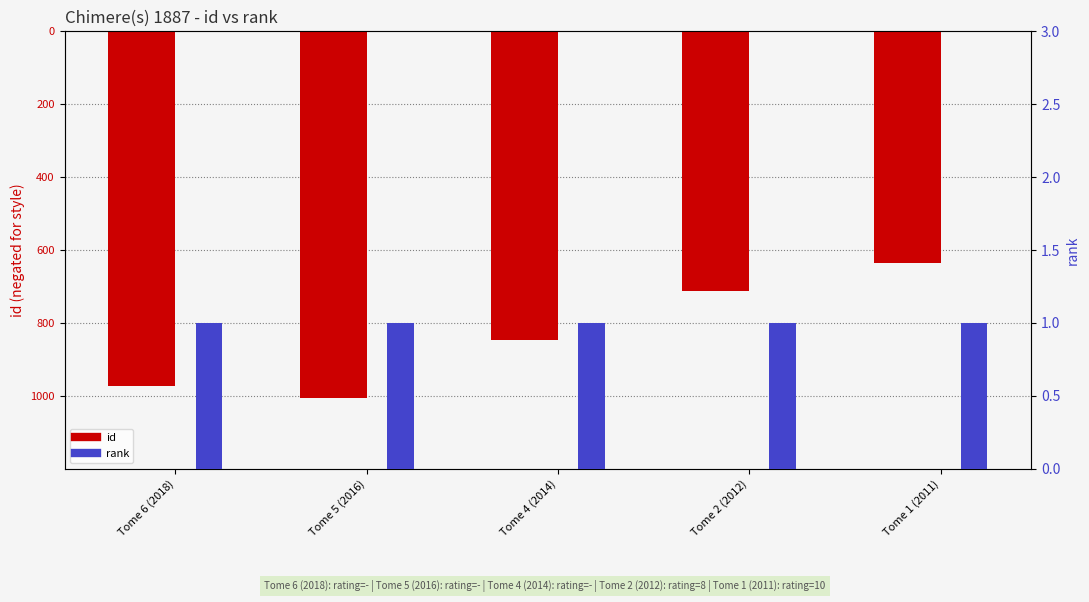

Rank the series at Tome 1 (2011) from lowest to highest value.

id, rank